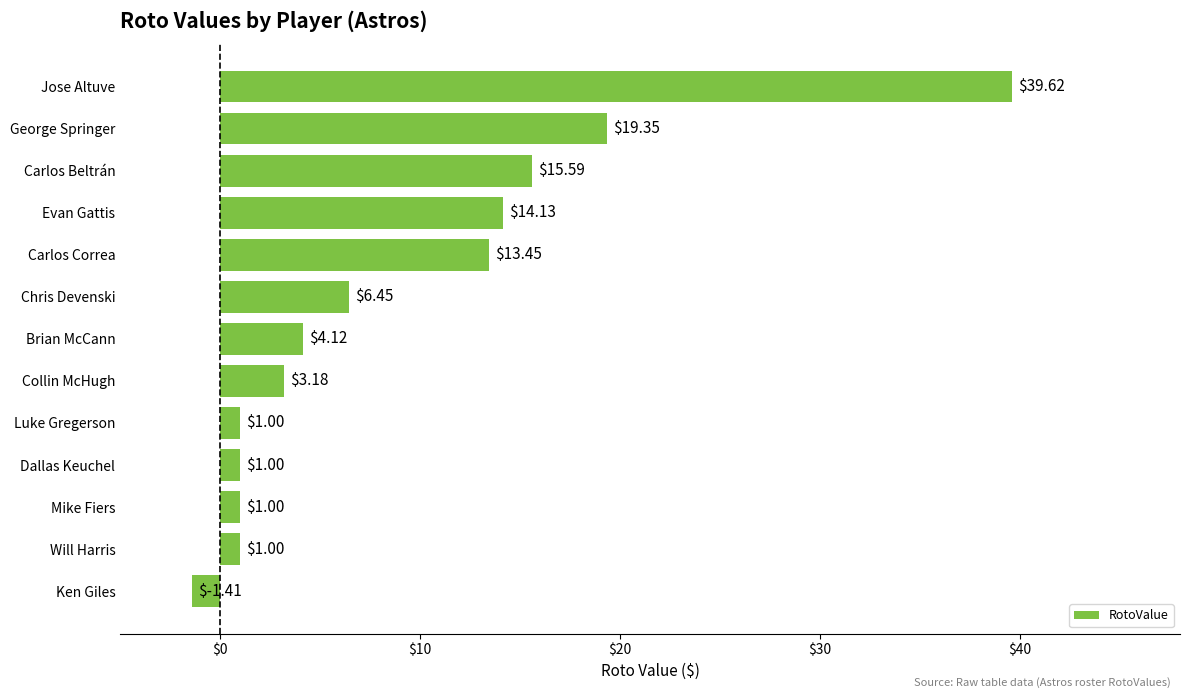

How many values are below zero?

1